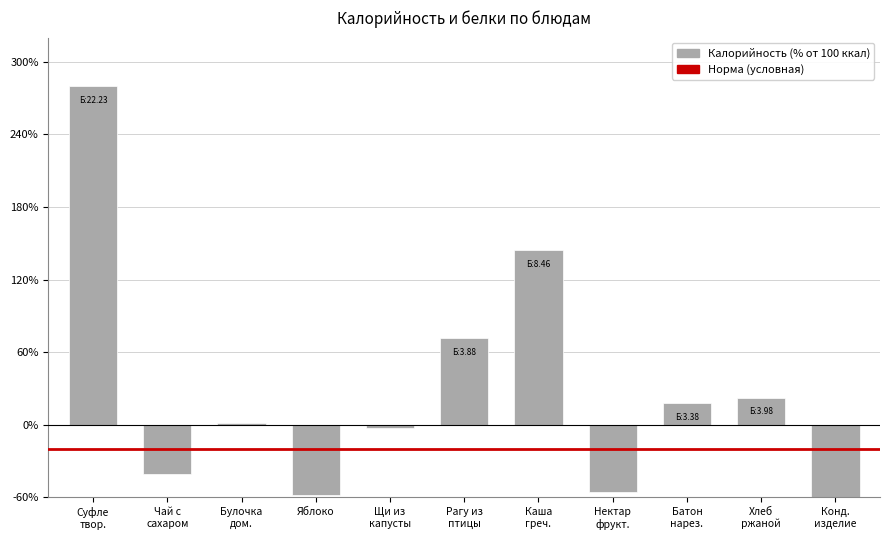

Read the value at Булочка дом..

1.7